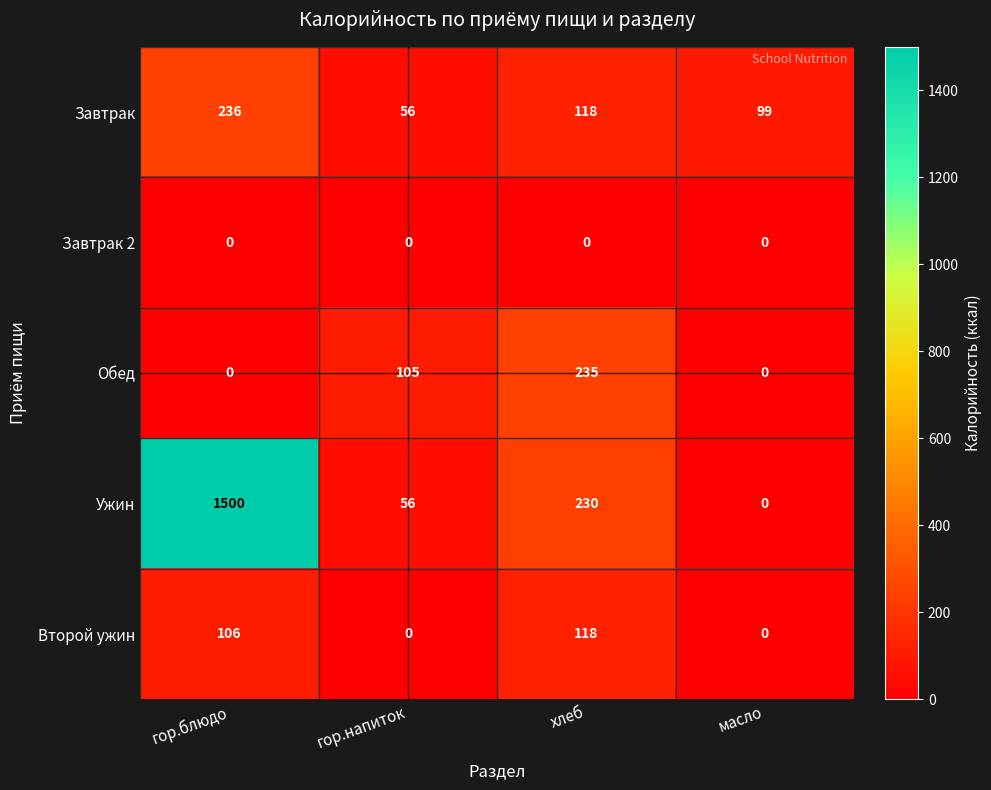

What is the difference between the highest and lowest values at хлеб?

235